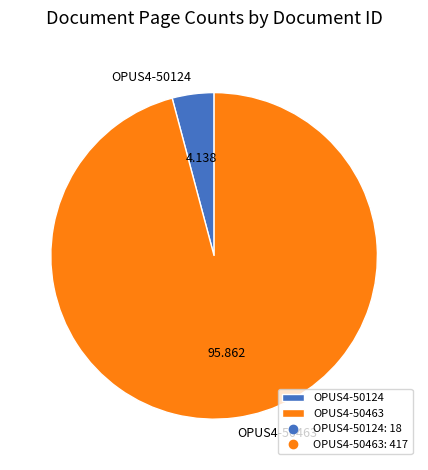

What is the smallest slice in the pie chart?

OPUS4-50124